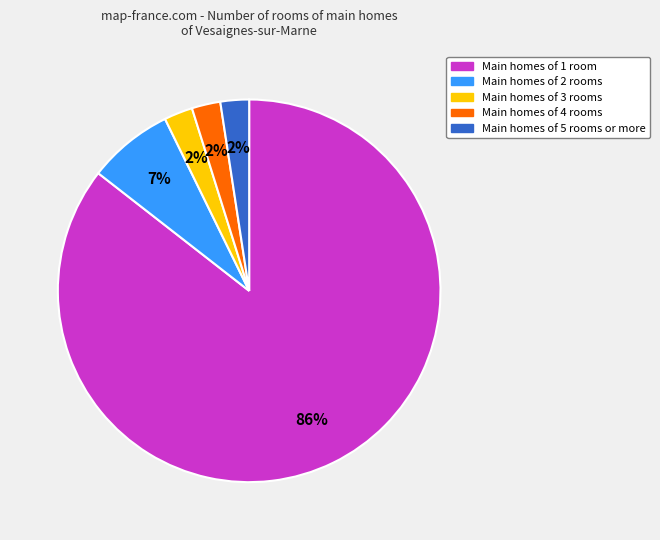

Does any single category account for the majority?

Yes